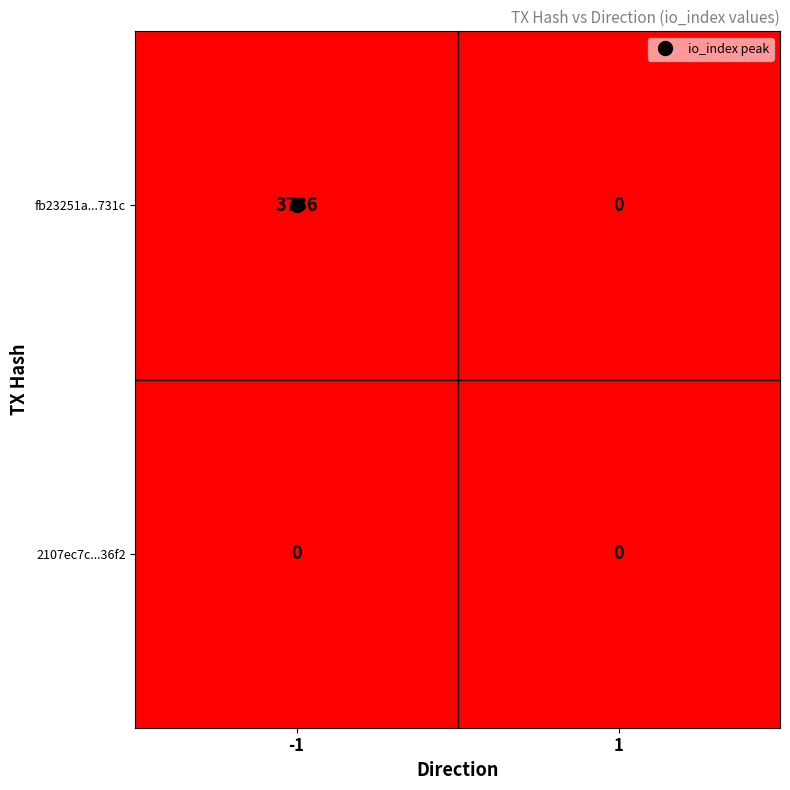

How many positive values does the fb23251a...731c series have?

1